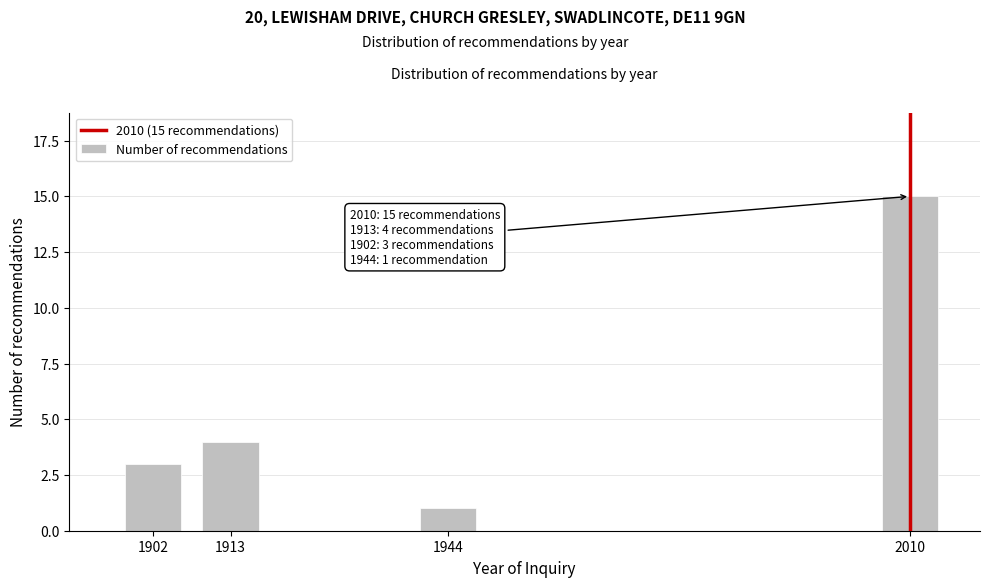

Reading right to left, list all the values displayed in this chart.

2010=15	1944=1	1913=4	1902=3